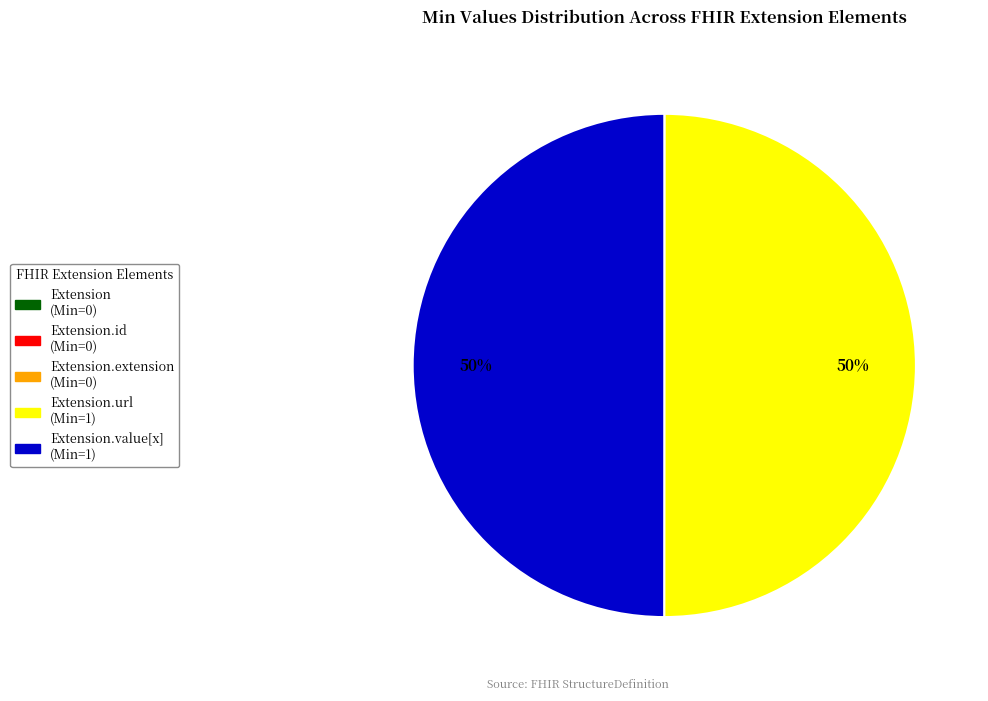

To the nearest percent, what is the difference between the largest and smallest slice percentages?

50%